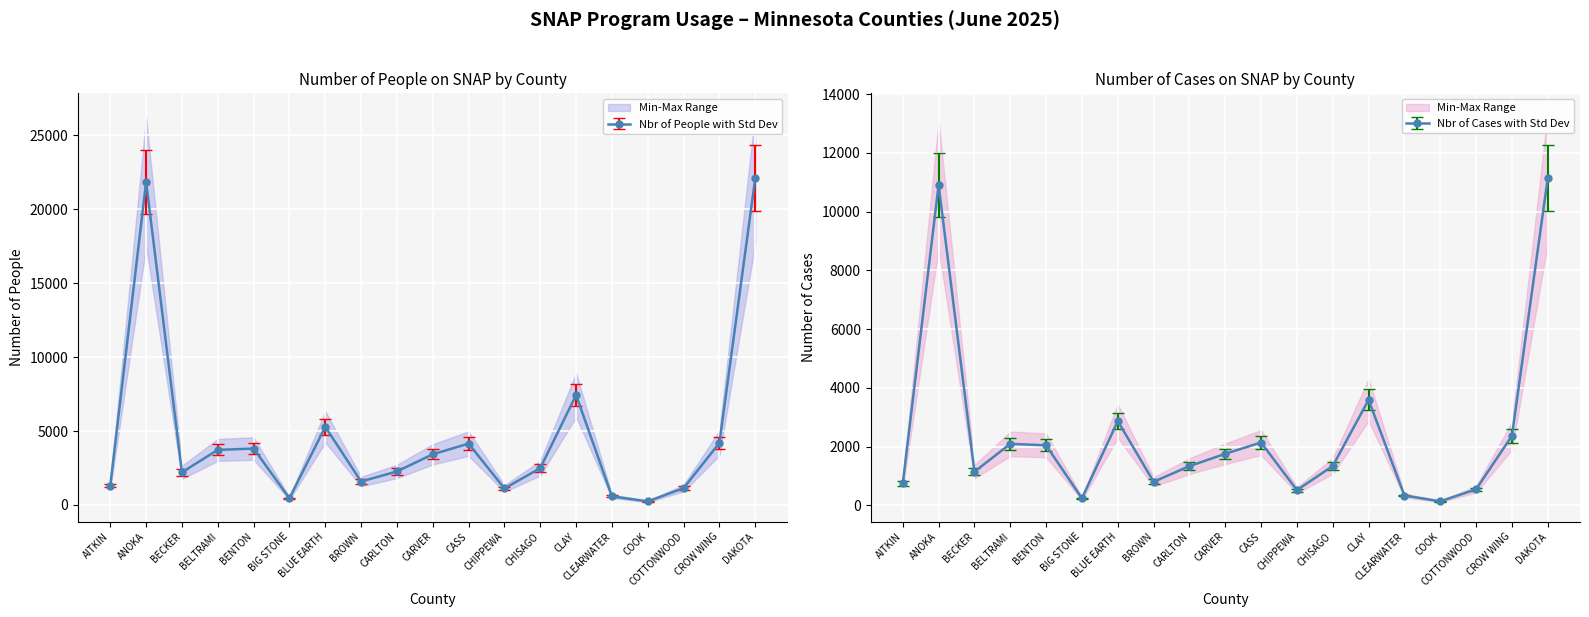

Where is the first local minimum for Nbr_of_People?

BECKER